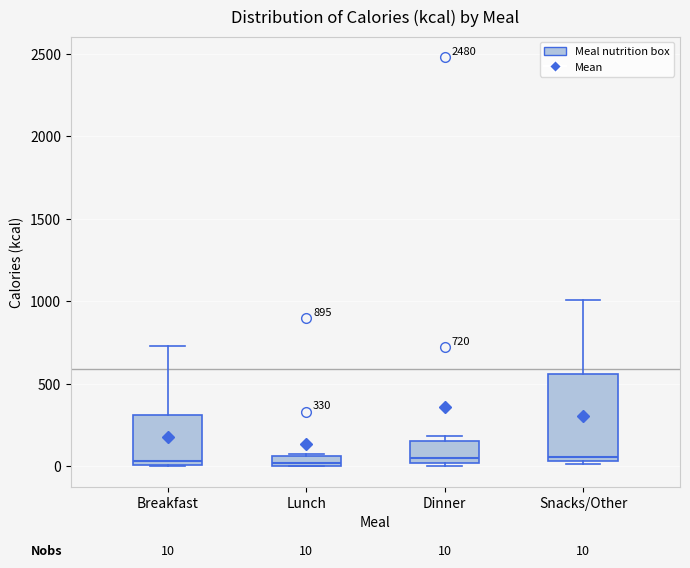

Comparing the boxes themselves (not the whiskers), which one is the tallest?

Snacks/Other